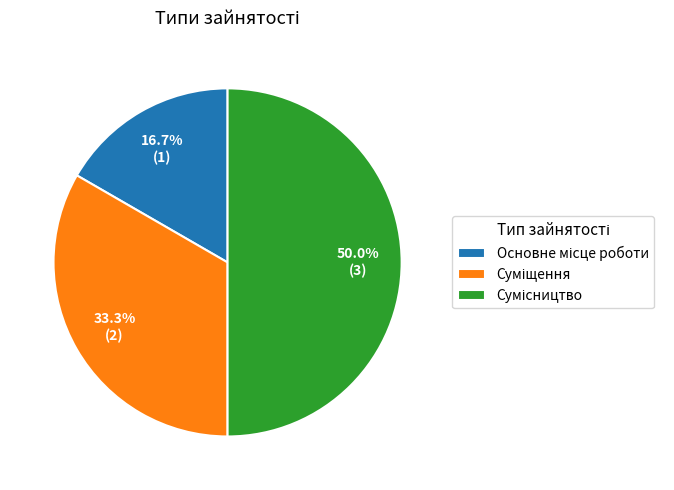

Does any single category account for the majority?

No